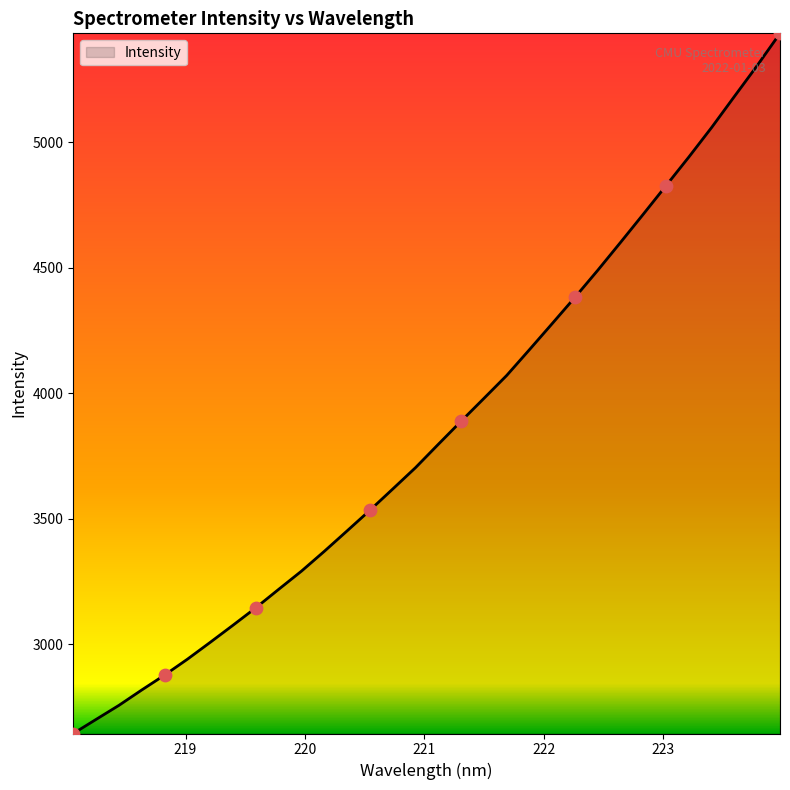

What is the minimum value shown in the chart?

2643.7